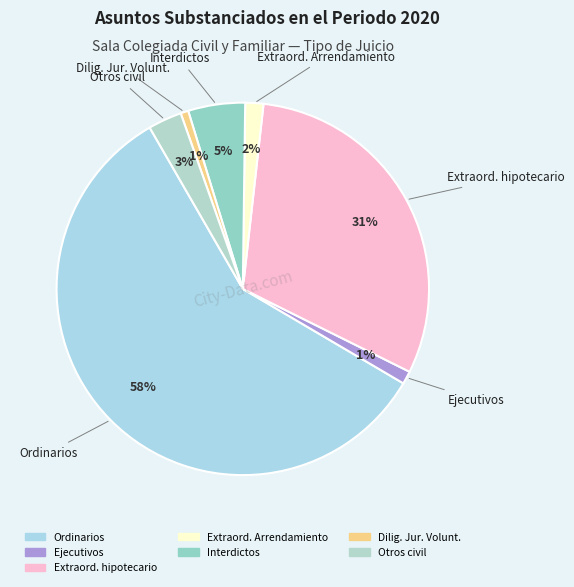

How many slices are in this pie chart?

7